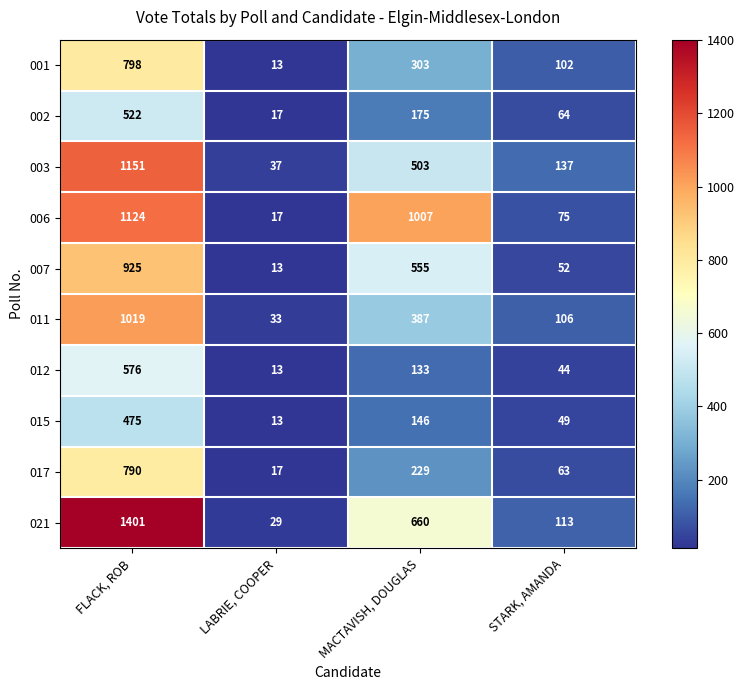

What is the minimum value shown in the chart?

13